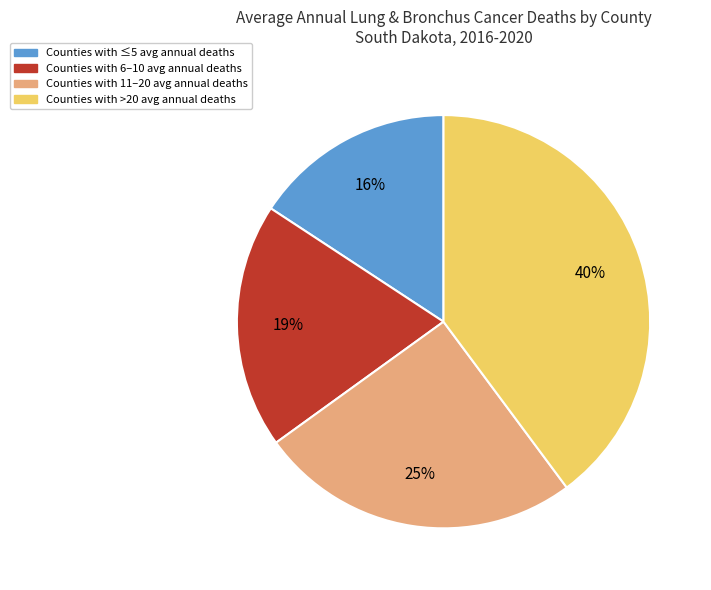

Which slice is the smallest?

Counties with ≤5 avg annual deaths